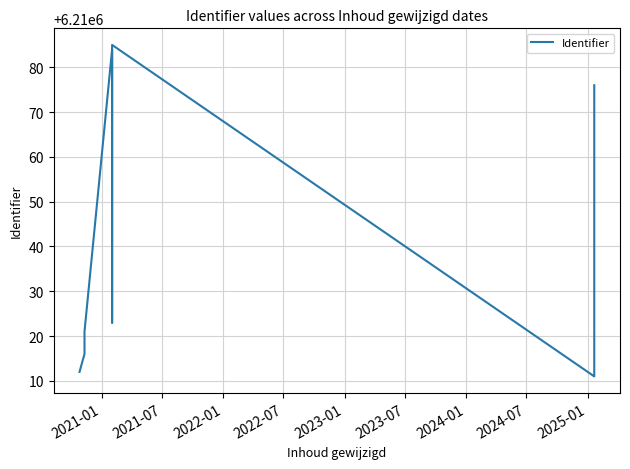

How many interior local peaks (higher than both neighbors) does the data have?

2